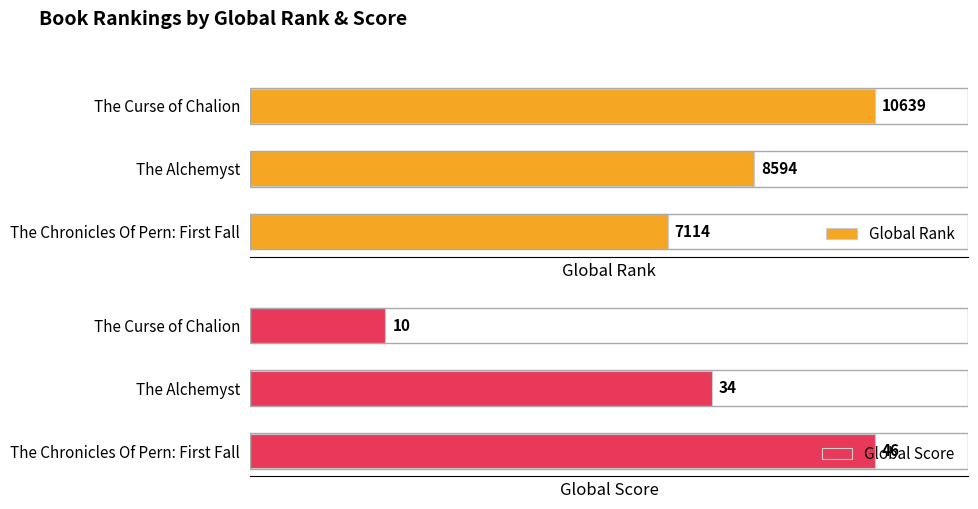

How many bars are there in total?

6